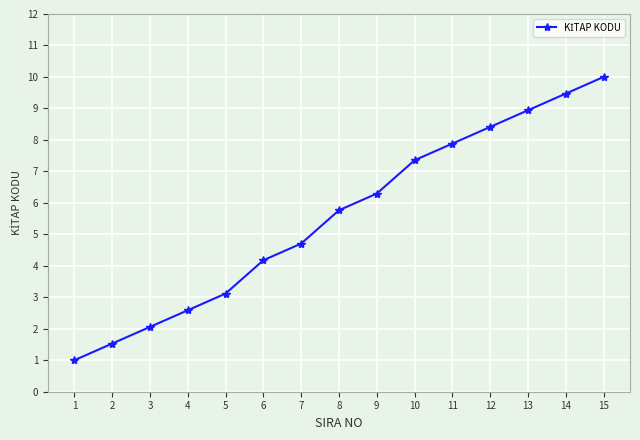

What is the average value?

5.6